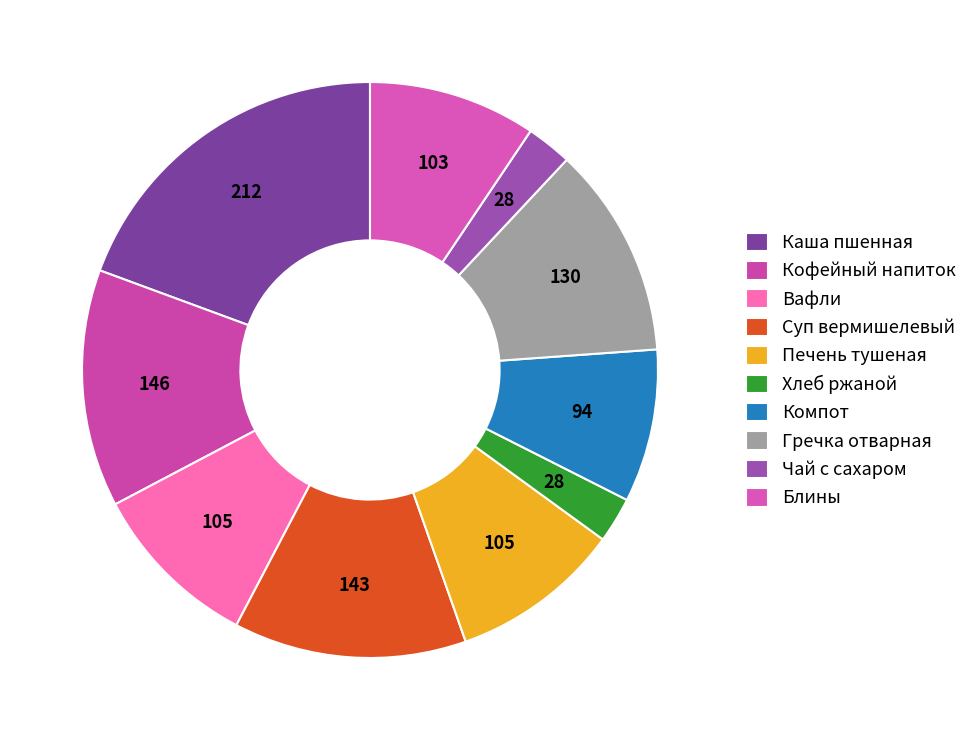

To the nearest percent, what is the difference between the largest and smallest slice percentages?

17%